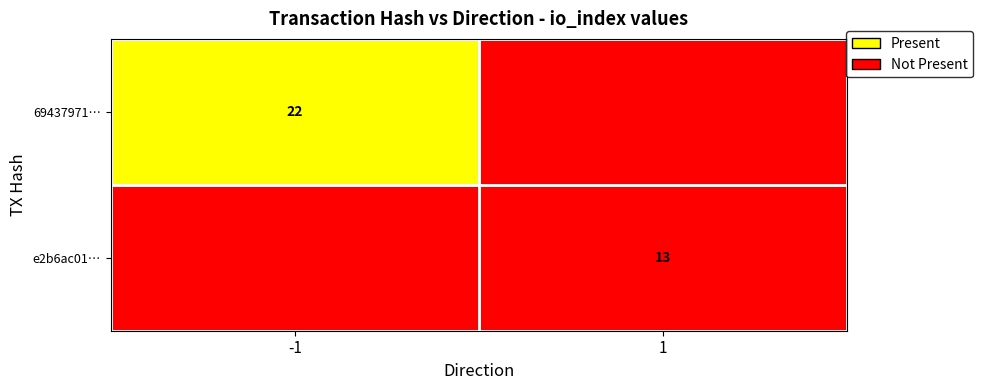

The 69437971… series shows 29 at -1. True or false?

False